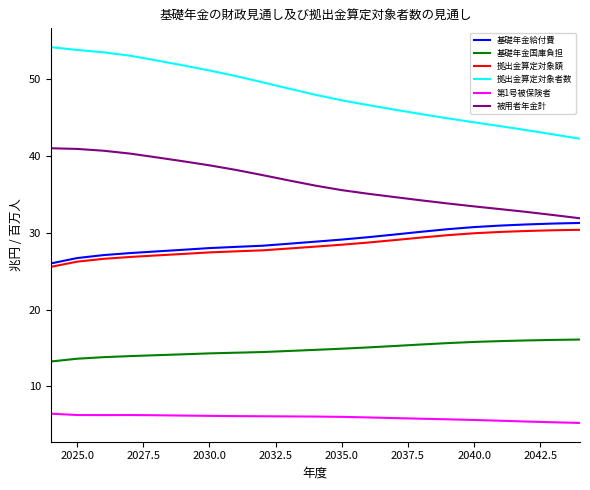

Which series has the largest total across all categories?

拠出金算定対象者数